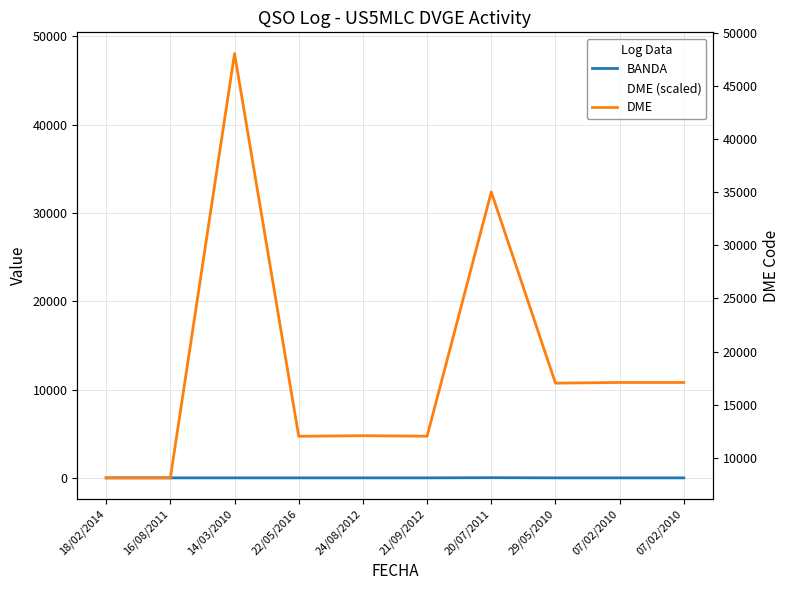

True or false: DME and DME (scaled) intersect in this chart.

False